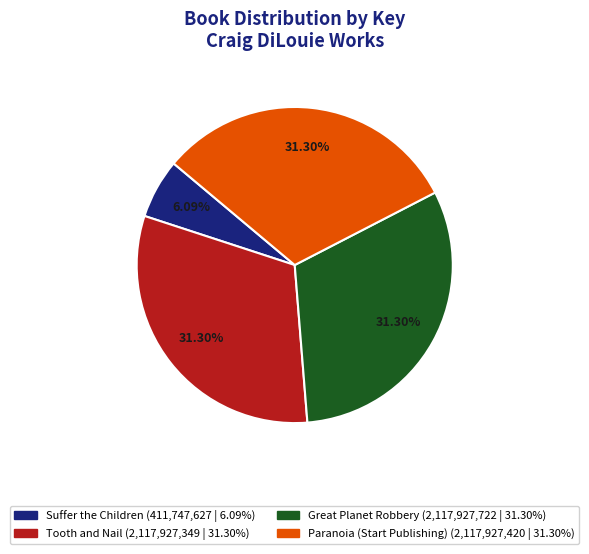

Is it true that Suffer the Children is 18% of the pie?

False